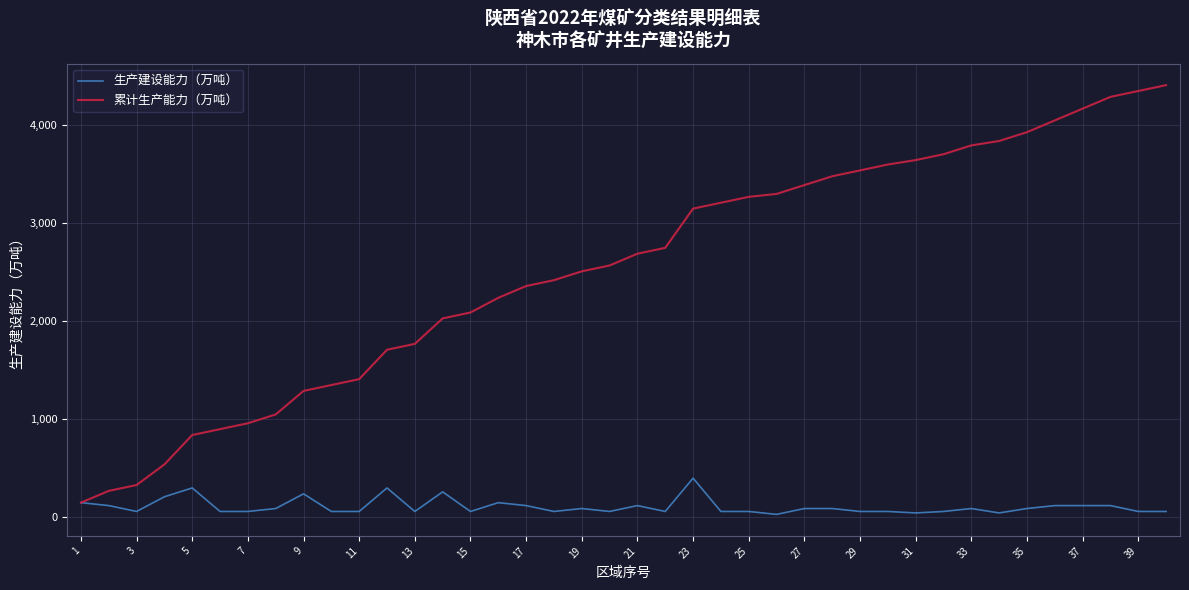

Which series has the widest spread of values?

累计生产能力（万吨）